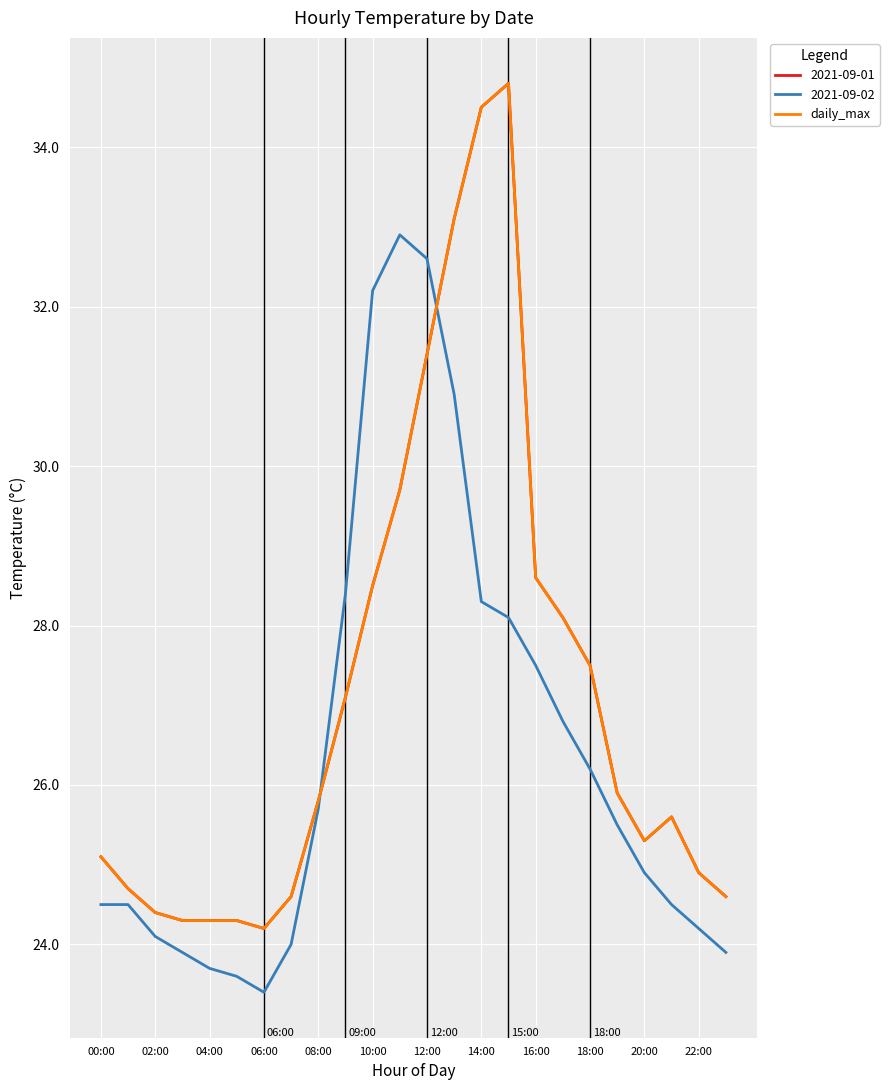

Is this an area chart (filled region under the line)?

No